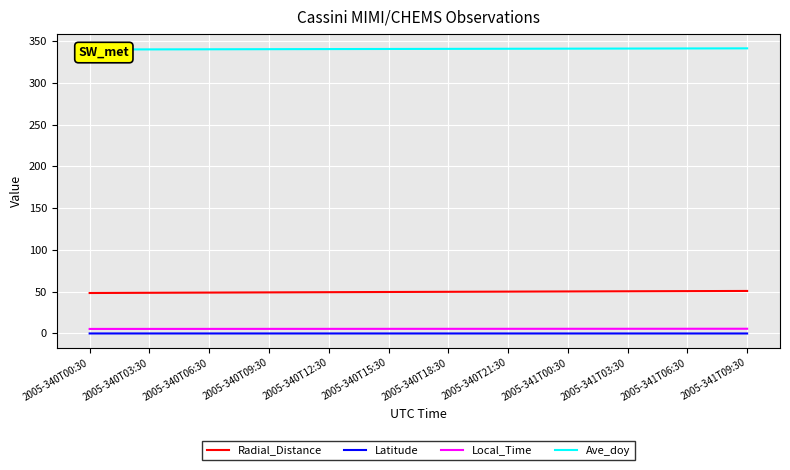

Is it true that Local_Time equals 3.5 at 32?

False